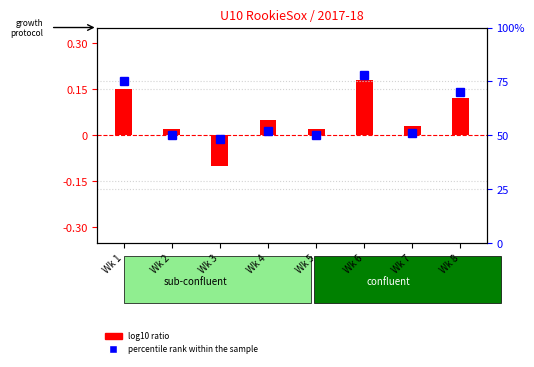

At Wk 7, list the series in order from largest to smallest.

percentile rank within the sample, log10 ratio